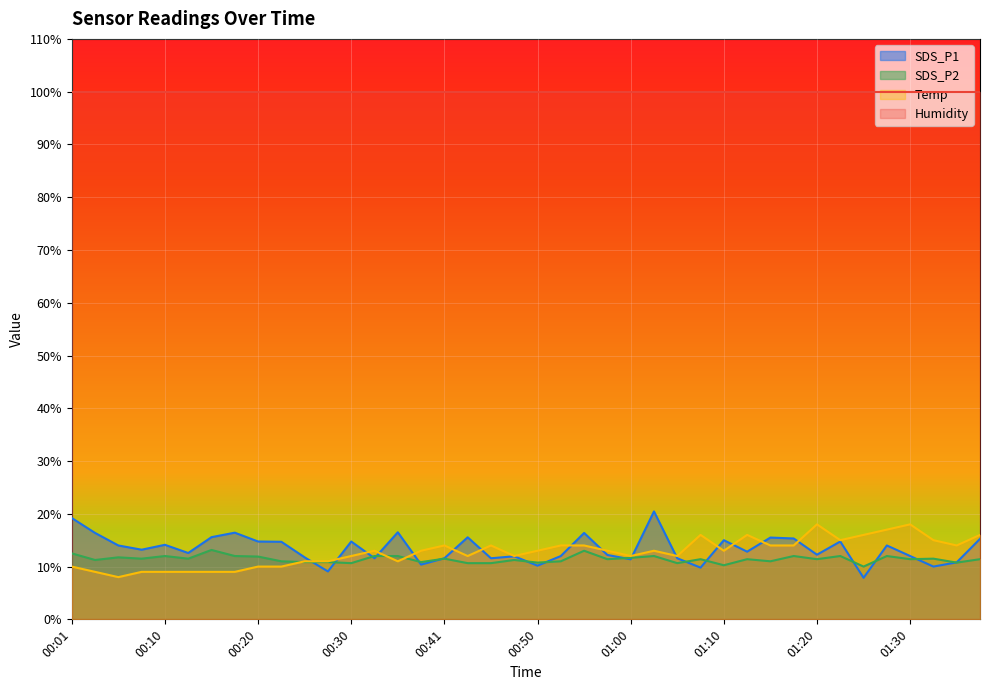

After their last crossing, which series has the higher values: SDS_P1 or SDS_P2?

SDS_P1